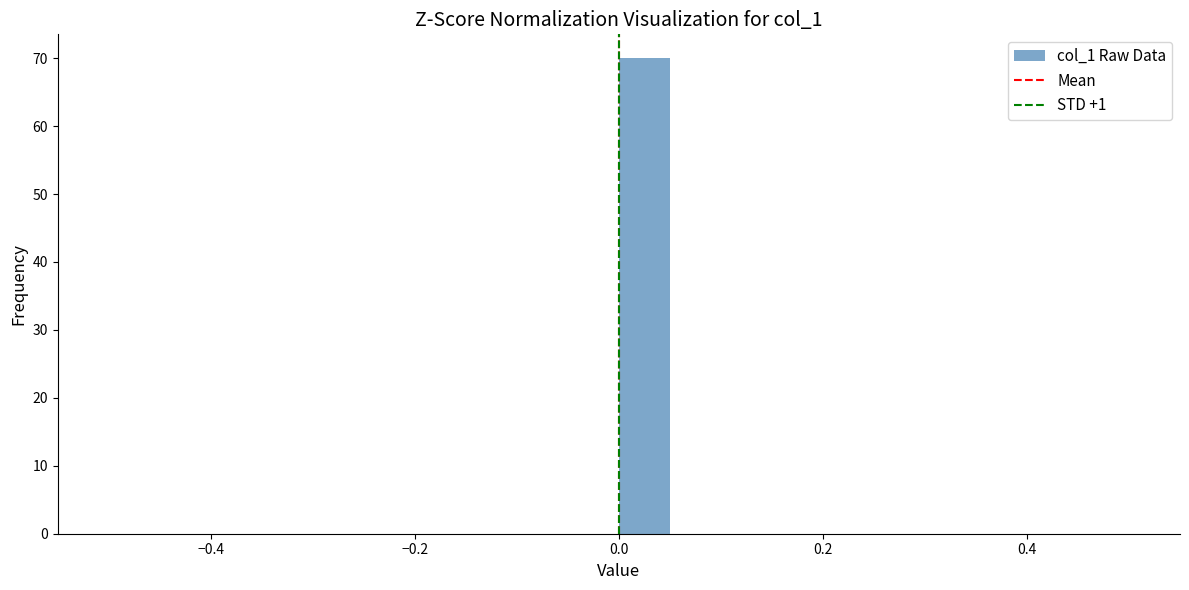

Around what value on the x-axis is the tallest bar? Give the approximate position of its centre, as read against the axis.

0.02